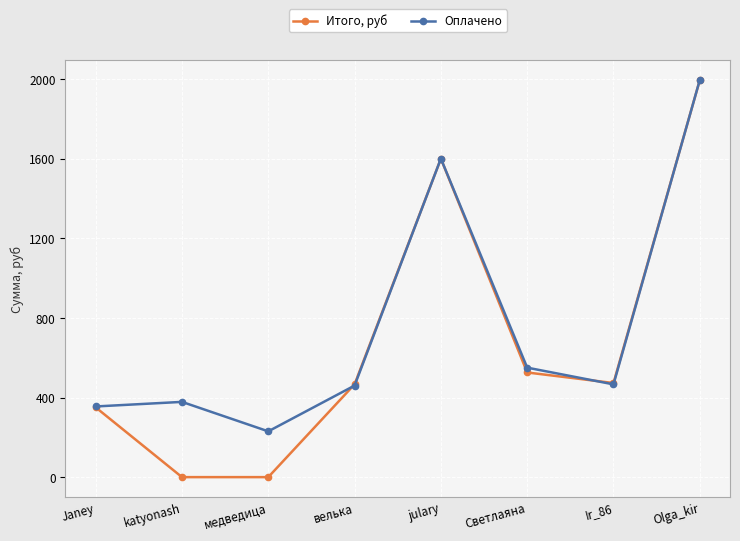

What is the label of the 6th point from the right?

медведица